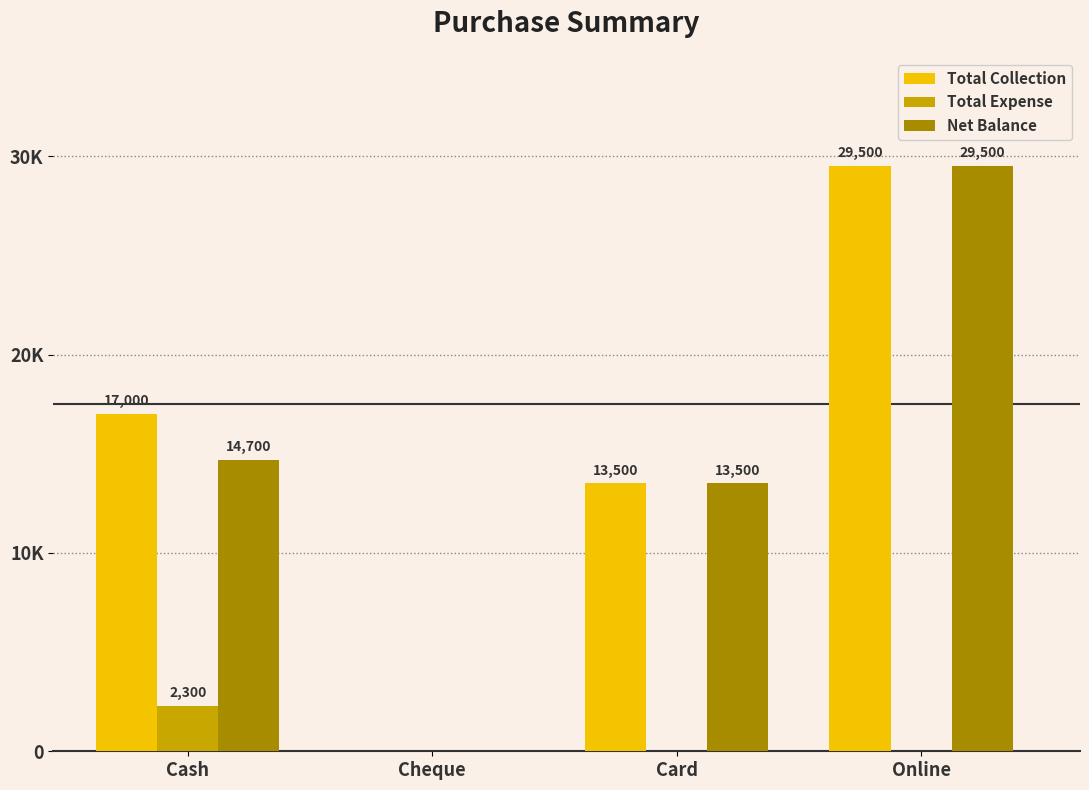

Between Cheque and Online, which is larger?

Online